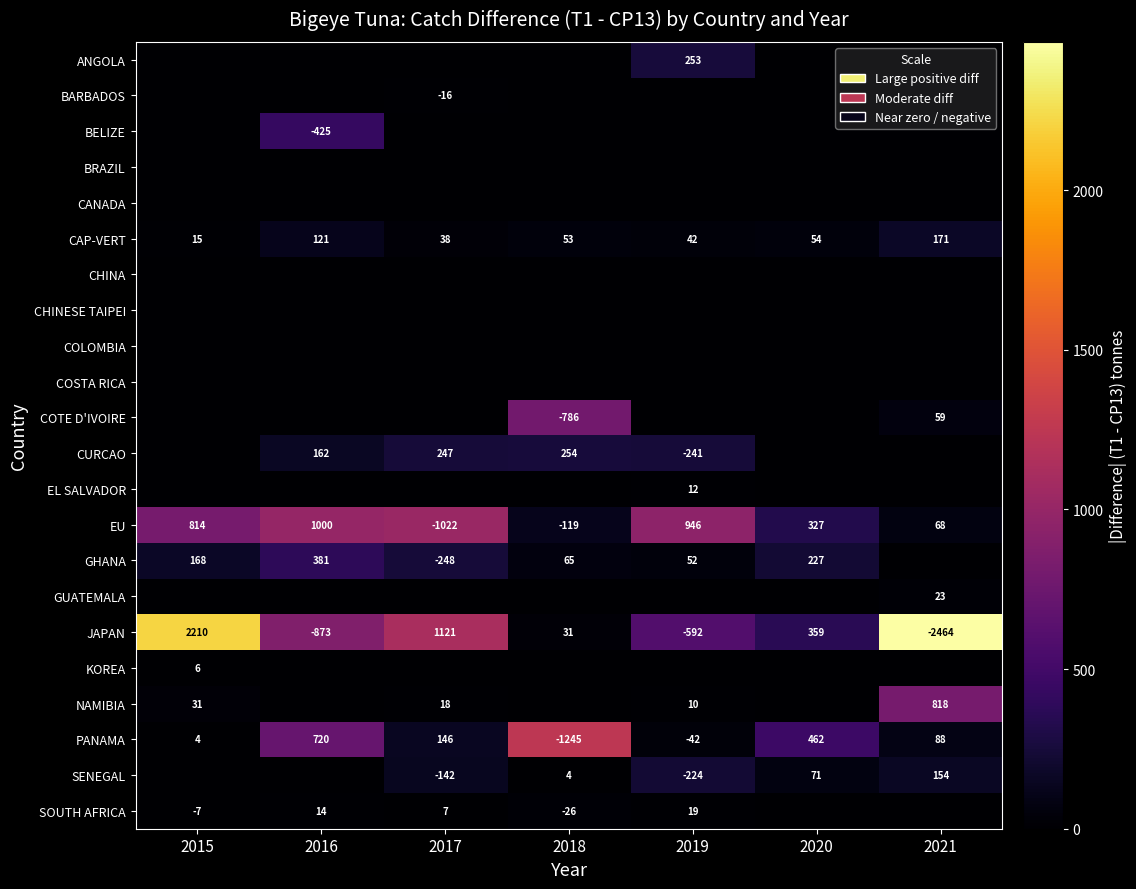

Read the EU value at 2016, to the nearest 10.

1000